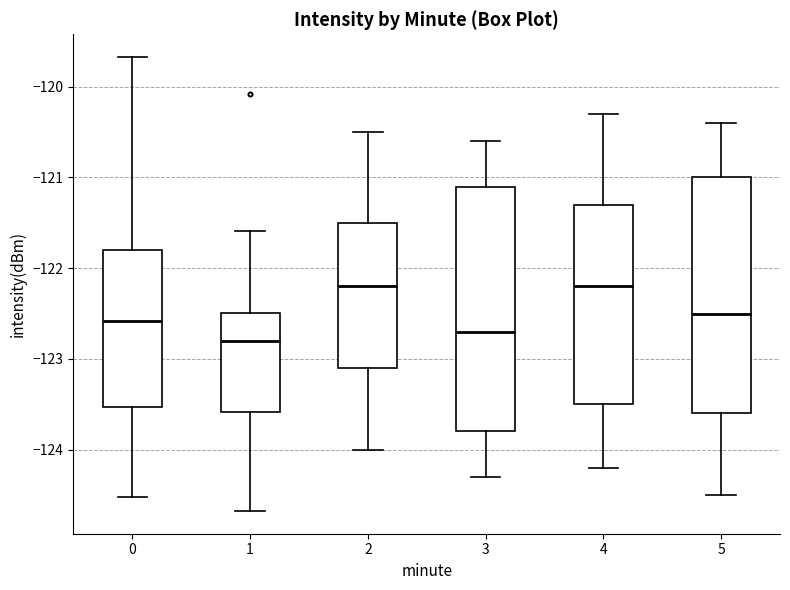

Reading left to right, read every box against the y-axis: the position of its median line, the range the box covers, and the ends of its whiskers. The values are not printed on the chart, so give them approximately, as read against the axis.

0: median -122.6, box -123.5 to -121.8, whiskers -124.5 to -119.7
1: median -122.8, box -123.6 to -122.5, whiskers -124.7 to -121.6
2: median -122.2, box -123.1 to -121.5, whiskers -124.0 to -120.5
3: median -122.7, box -123.8 to -121.1, whiskers -124.3 to -120.6
4: median -122.2, box -123.5 to -121.3, whiskers -124.2 to -120.3
5: median -122.5, box -123.6 to -121.0, whiskers -124.5 to -120.4